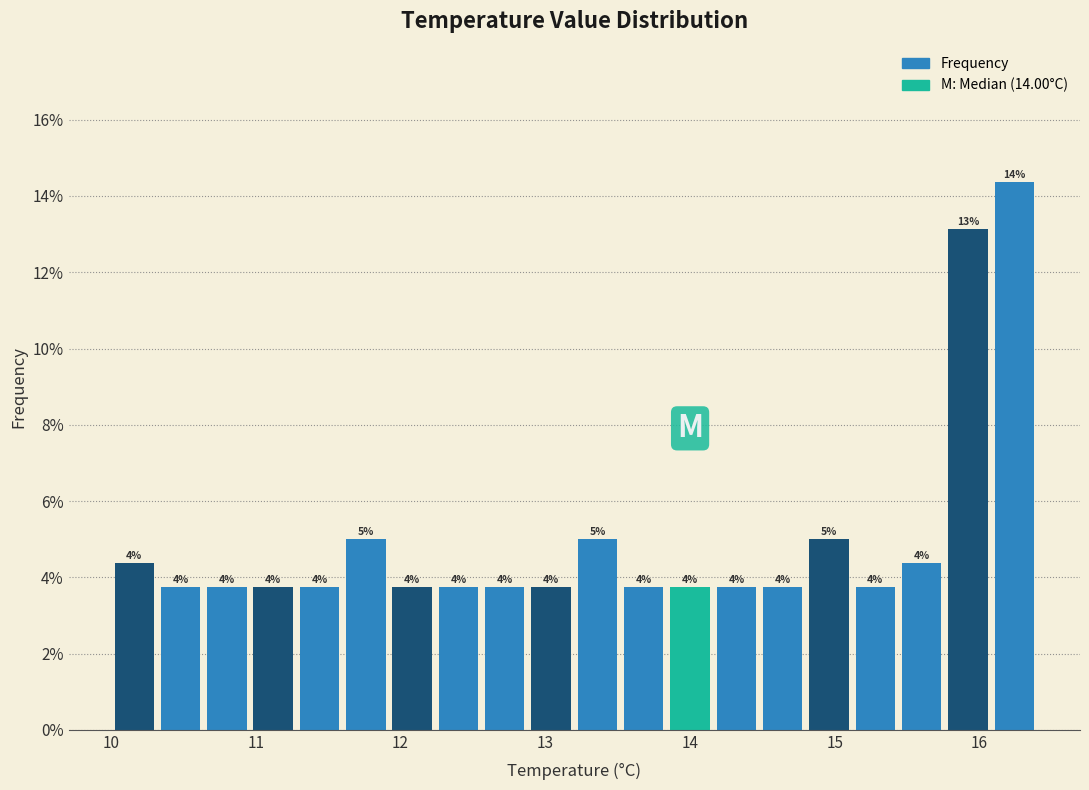

Read against the x-axis, roughly where is the centre of the tallest bar?

16.2